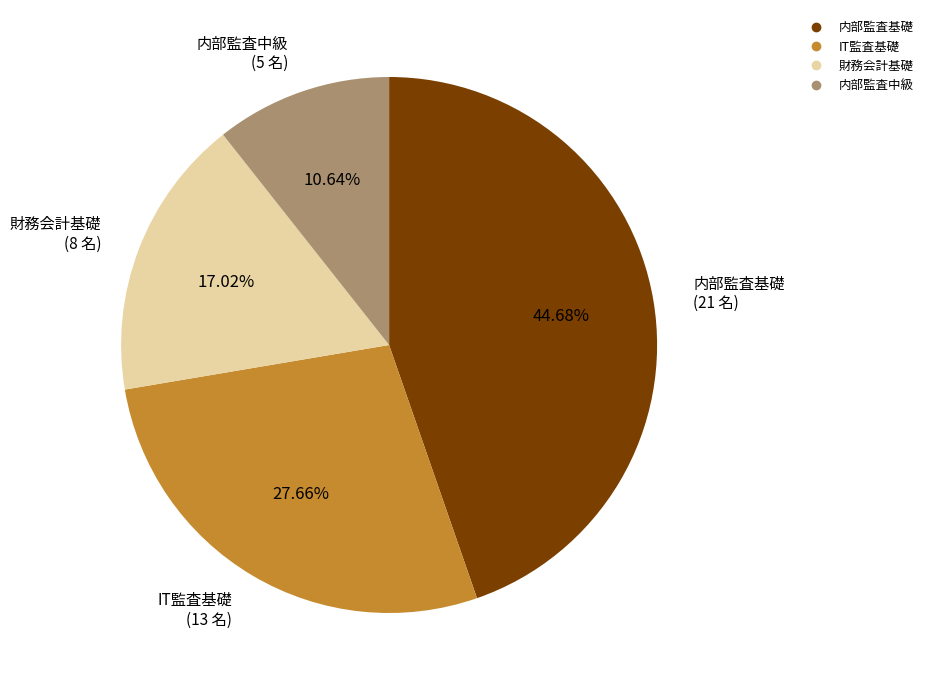

Which slice is the smallest?

内部監査中級